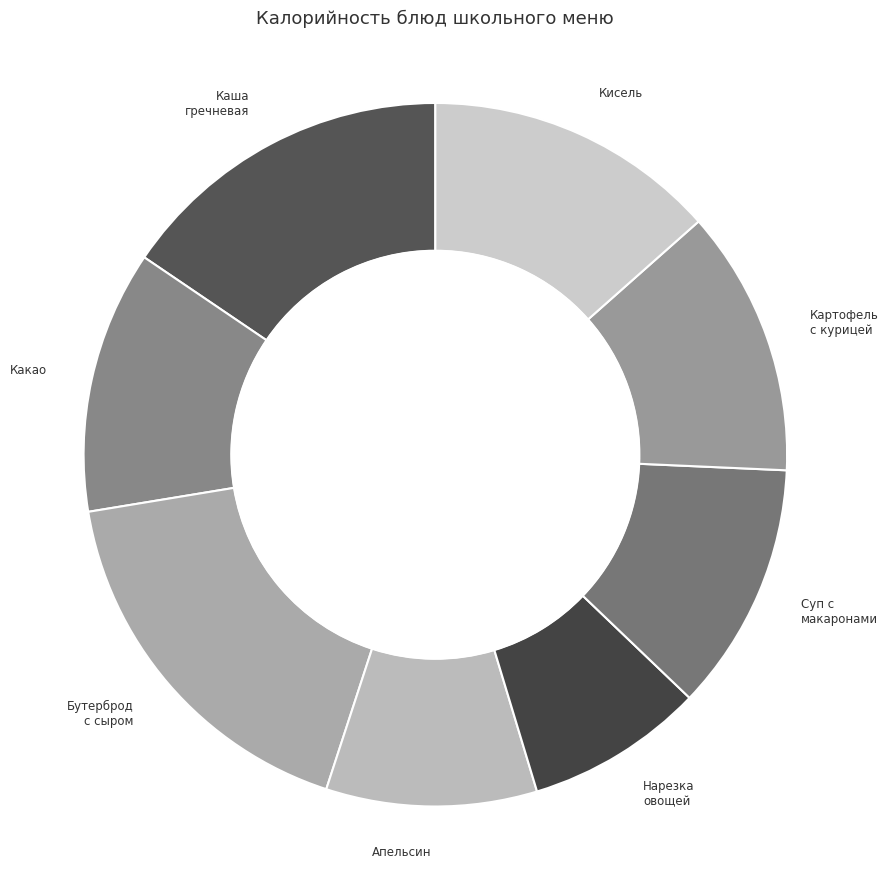

True or false: Нарезка овощей accounts for 8% of the total.

True